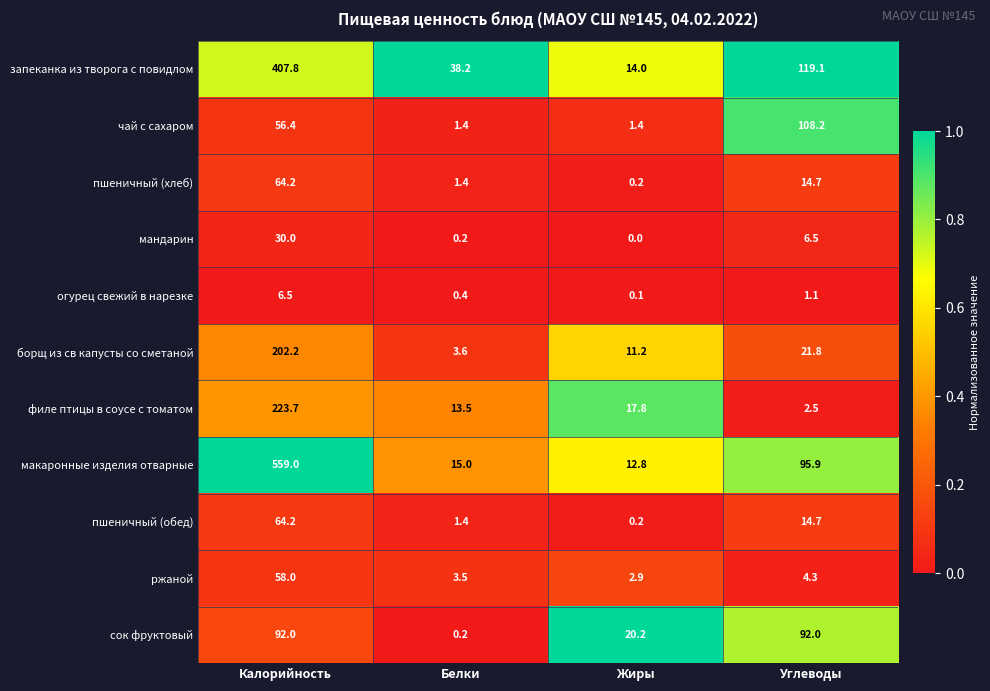

List the labels in order of мандарин value, largest first.

Калорийность, Углеводы, Белки, Жиры